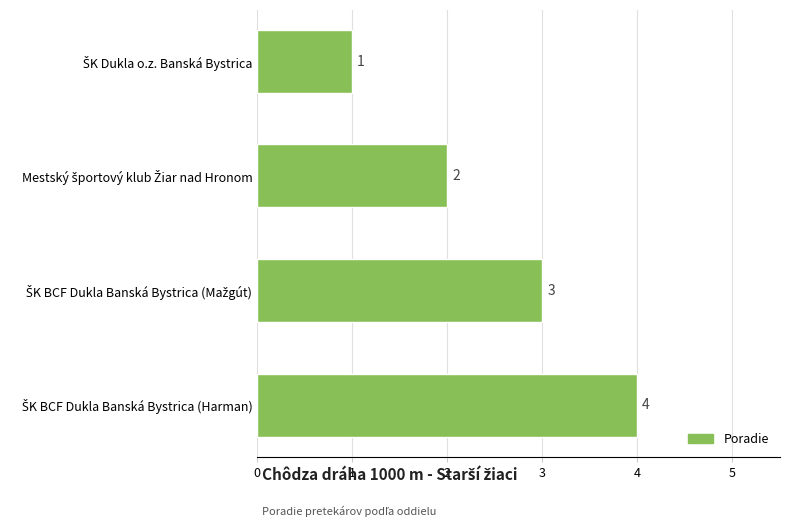

What is the sum of all values?

10